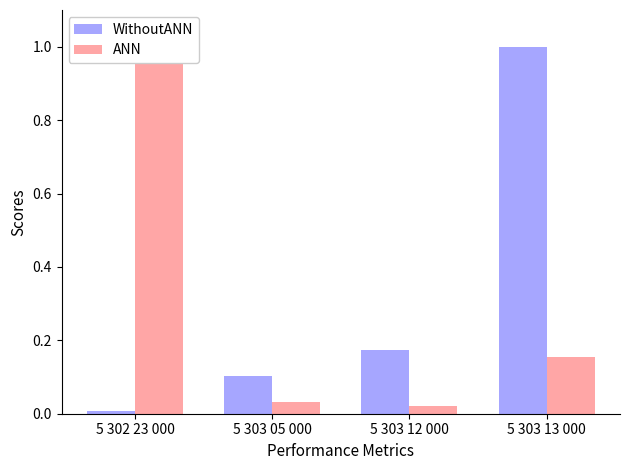

Rank the series at 5 302 23 000 from lowest to highest value.

WithoutANN, ANN